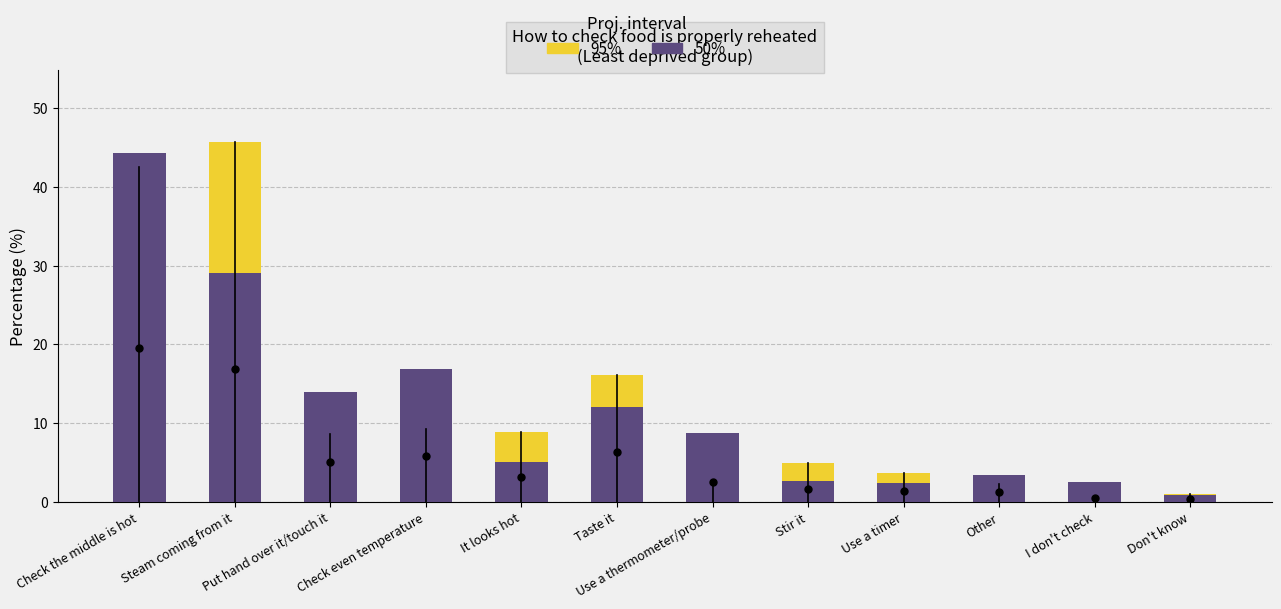

What position from the left is Use a thermometer/probe?

7